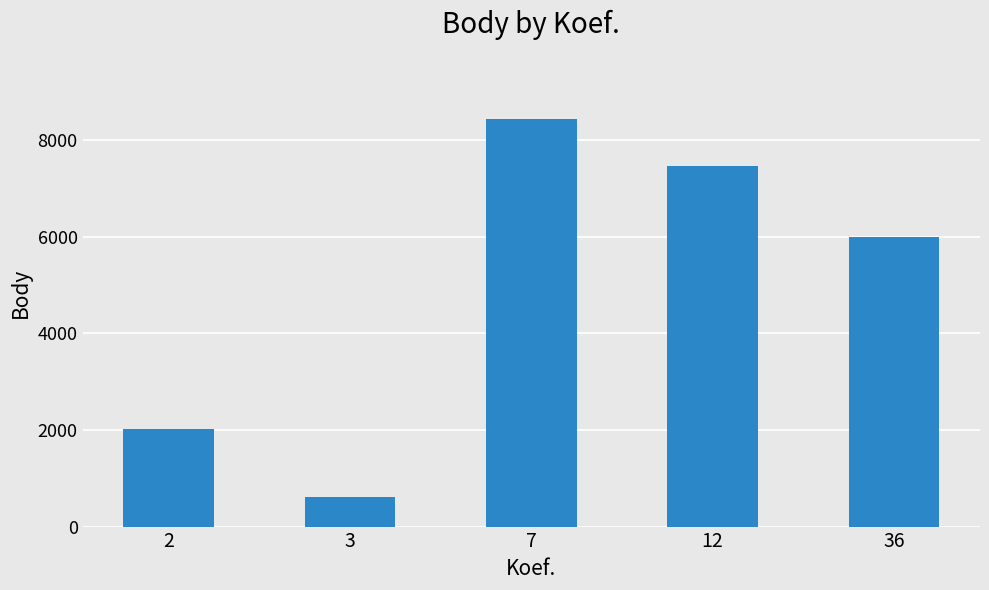

What is the minimum value shown in the chart?

617